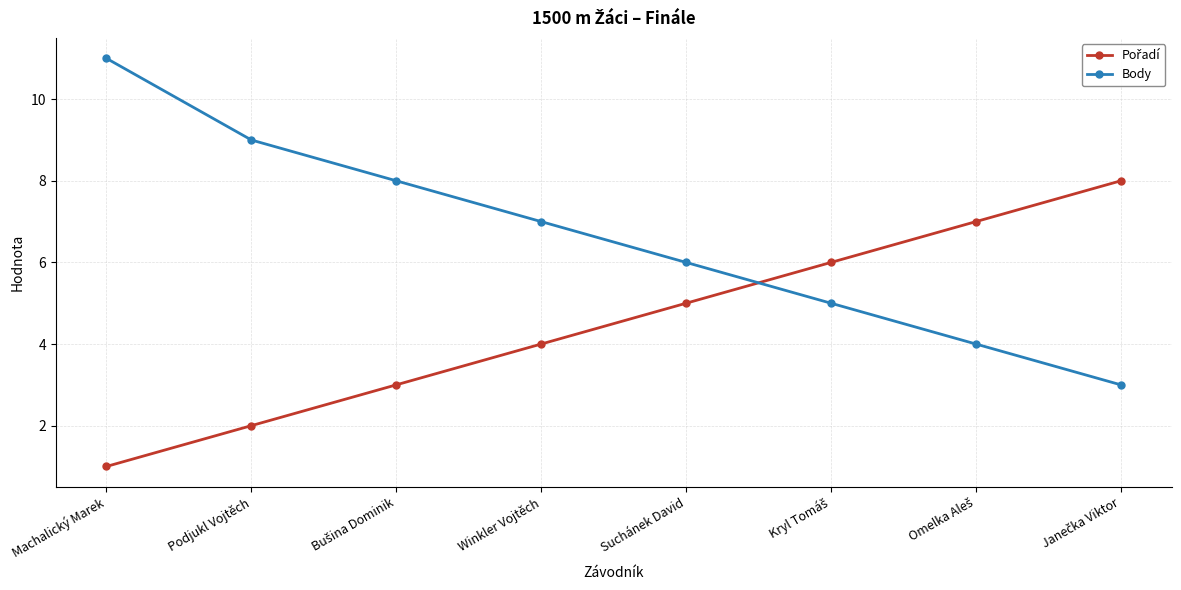

Is this an area chart (filled region under the line)?

No